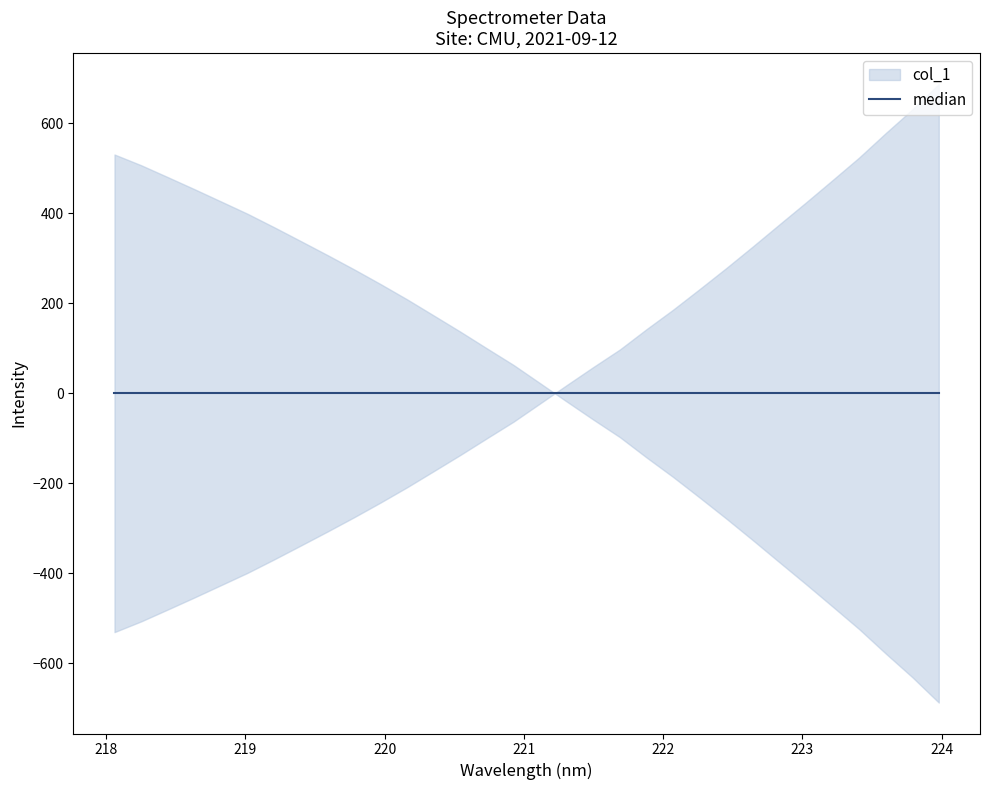

What is the change in value from 3 to 24?

+780.0